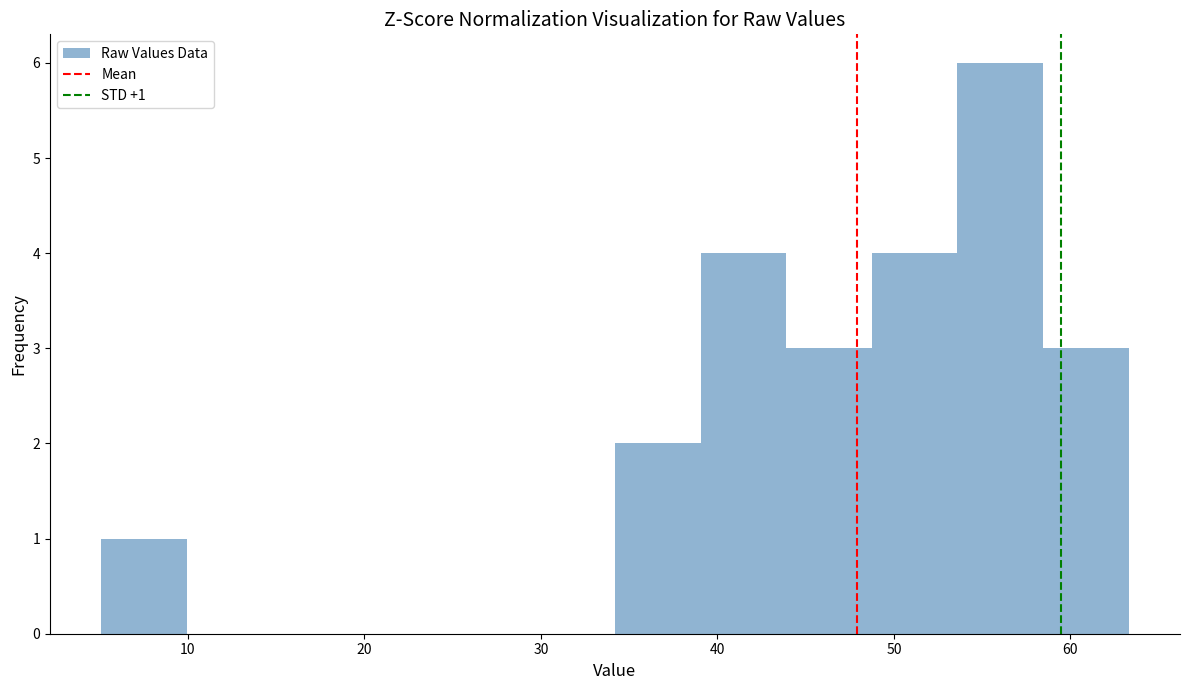

Which range on the x-axis has the tallest bar?

54 to 58